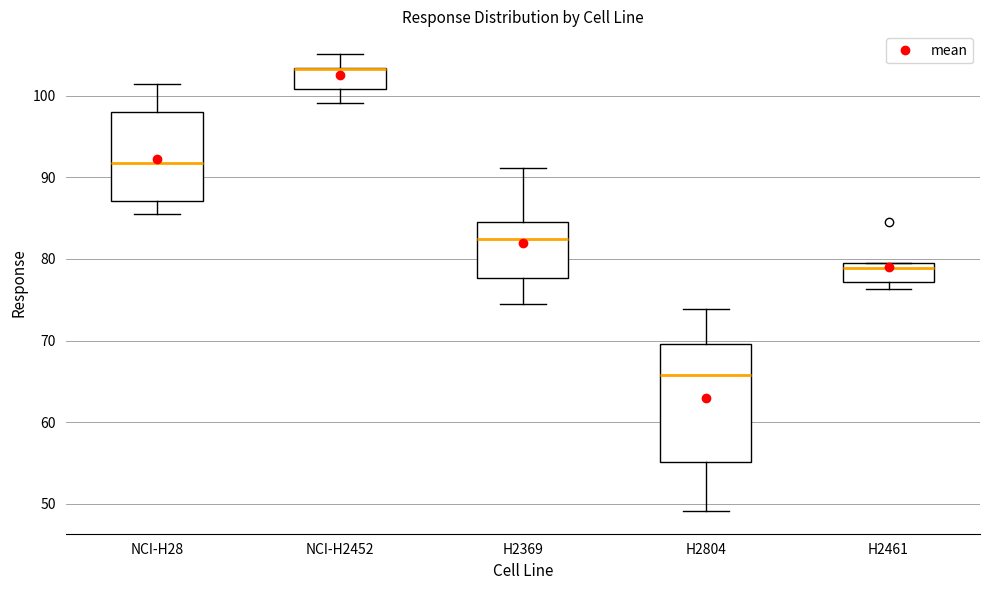

Reading left to right, read every box against the y-axis: the position of its median line, the range the box covers, and the ends of its whiskers. The values are not printed on the chart, so give them approximately, as read against the axis.

NCI-H28: median 92, box 87 to 98, whiskers 86 to 101
NCI-H2452: median 103 (drawn on the box's upper edge), box 101 to 103, whiskers 99 to 105
H2369: median 83, box 78 to 85, whiskers 74 to 91
H2804: median 66, box 55 to 70, whiskers 49 to 74
H2461: median 79, box 77 to 80, whiskers 76 to 80